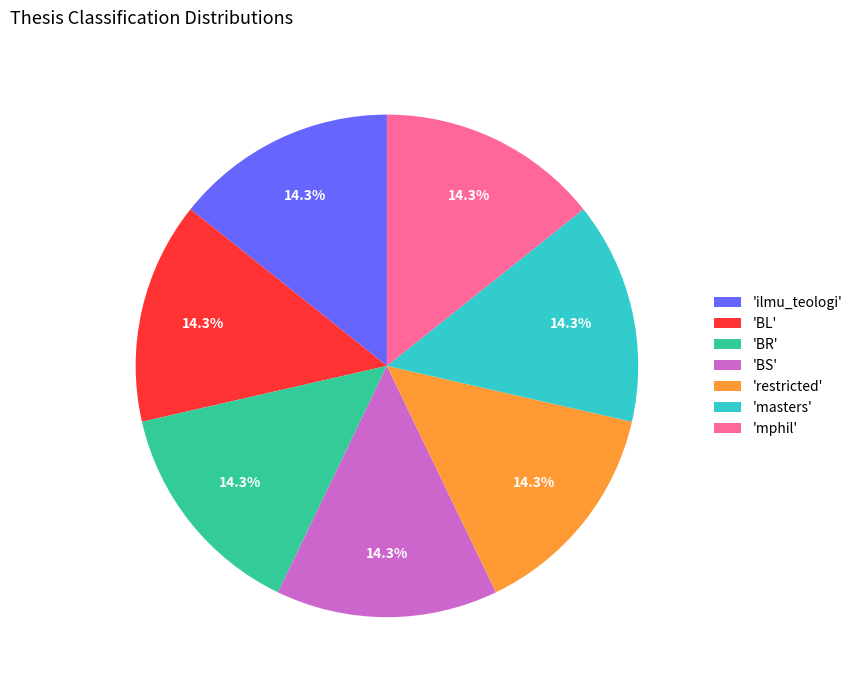

Count the number of slices in the pie.

7